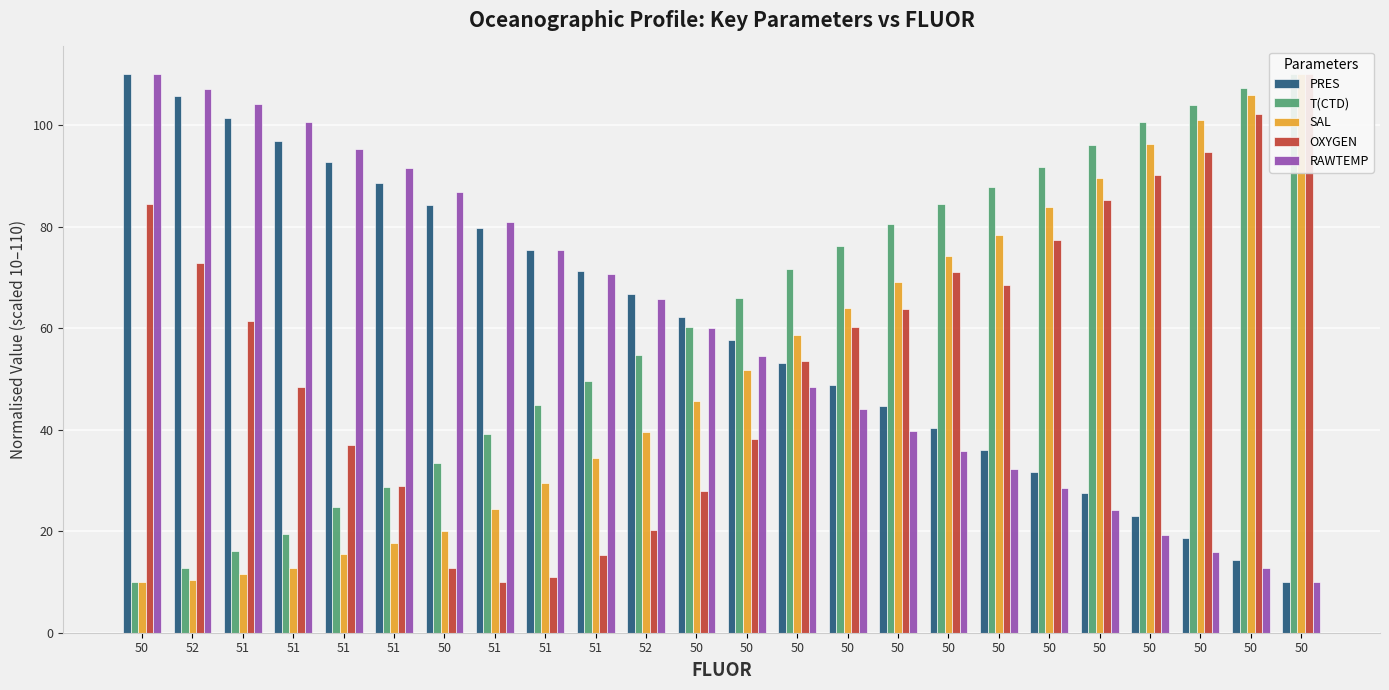

How many bars are there in each group?

5